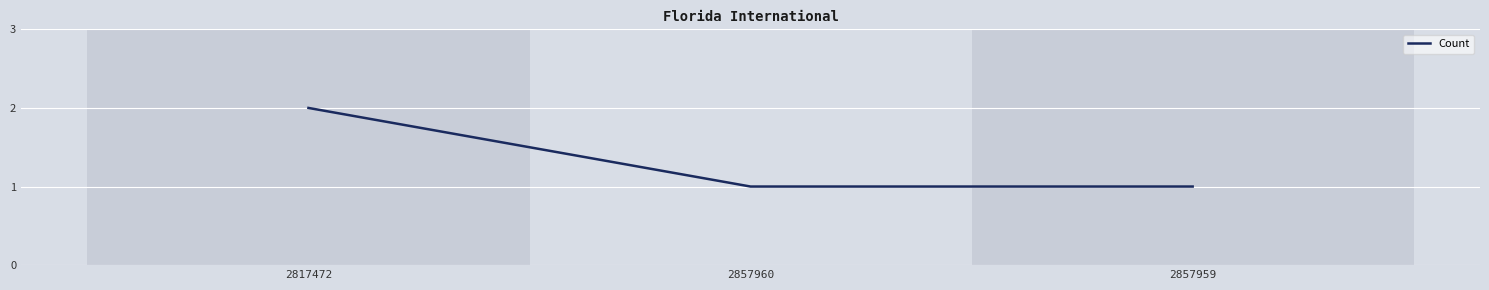

What is the sum of the values at 2817472 and 2857960?

3